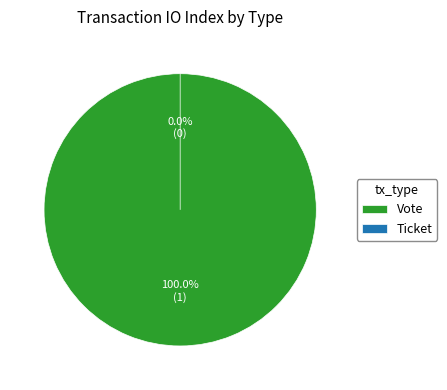

To the nearest percent, what is the difference between the Ticket and Vote slice percentages?

100%